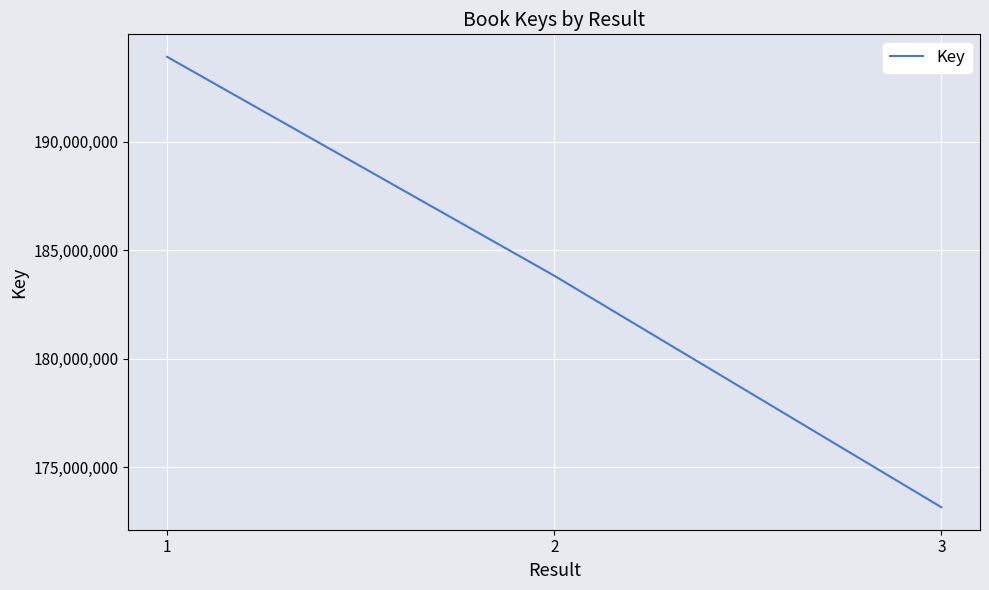

Reading left to right, list all the values displayed in this chart.

193921617	183836595	173166375